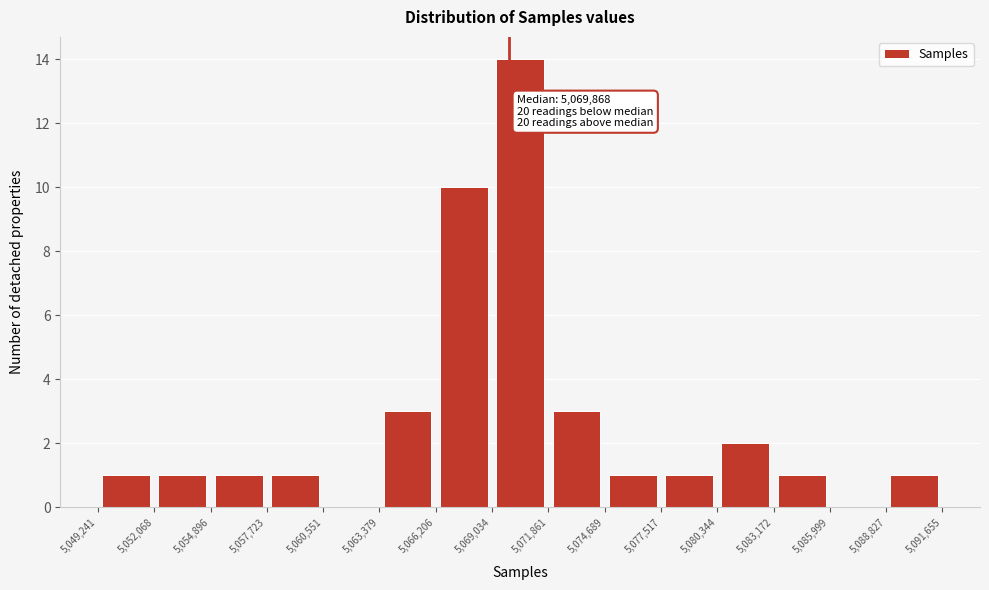

Over which range of the x-axis is the bar tallest?

5,069,034 to 5,071,861